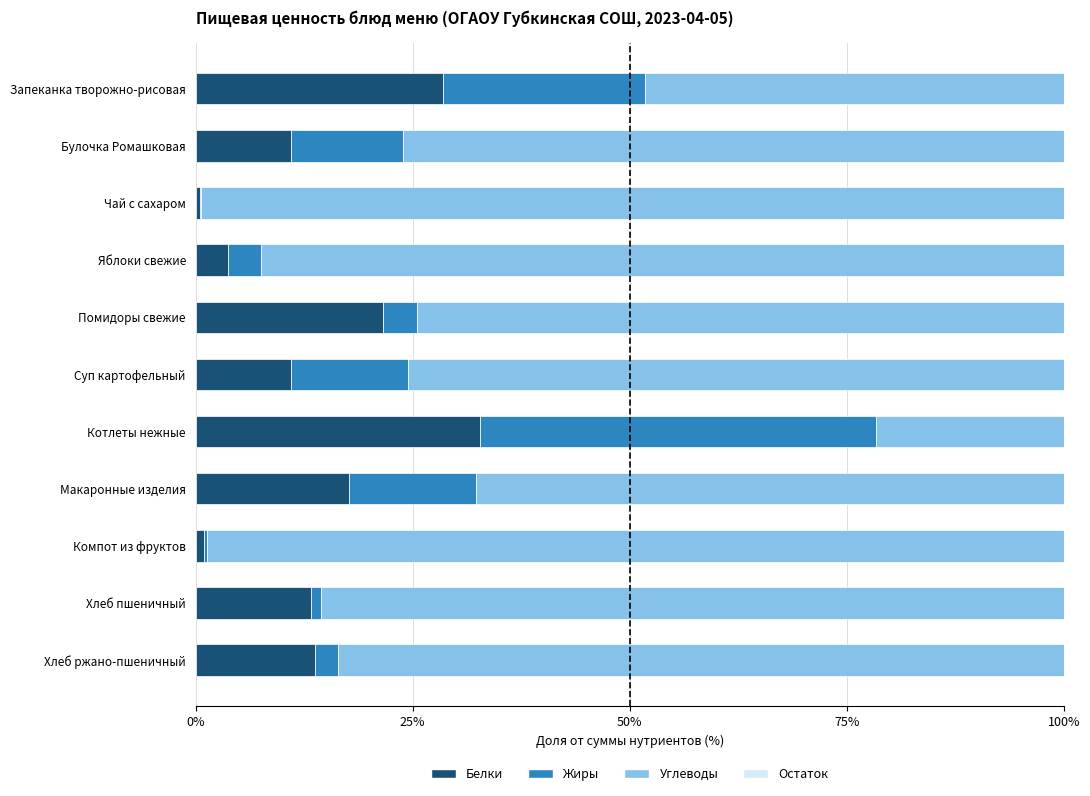

The Белки series shows 3.9 at Хлеб ржано-пшеничный. True or false?

False